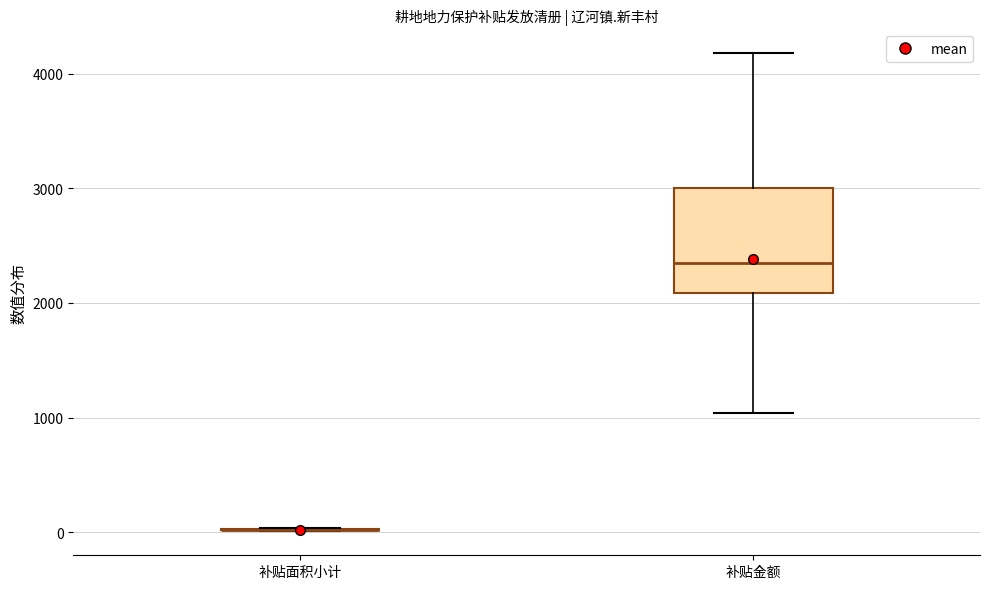

Which box is the tallest, from its lower edge to its upper edge?

补贴金额